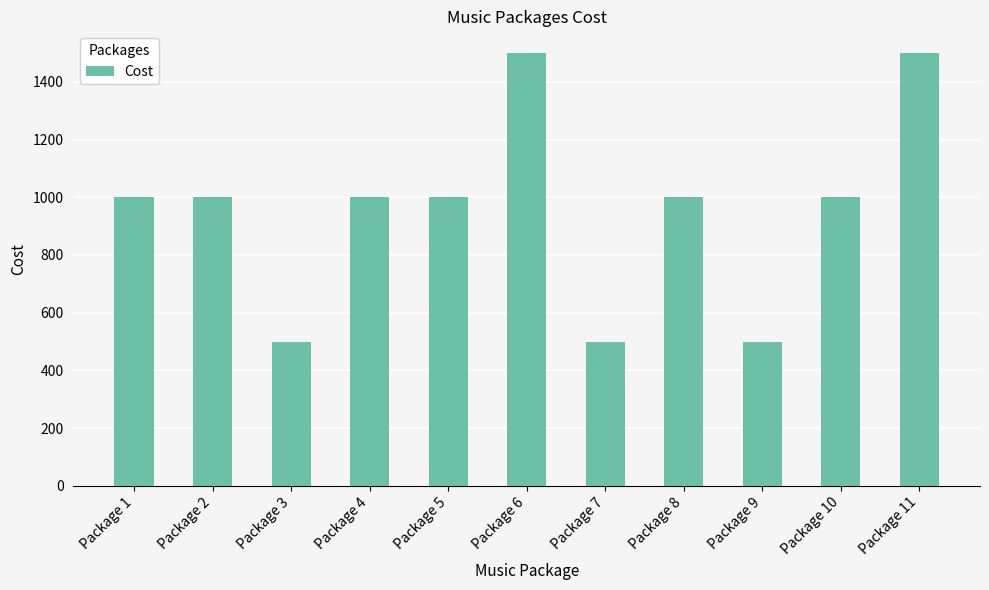

How many data points are less than 1000?

3